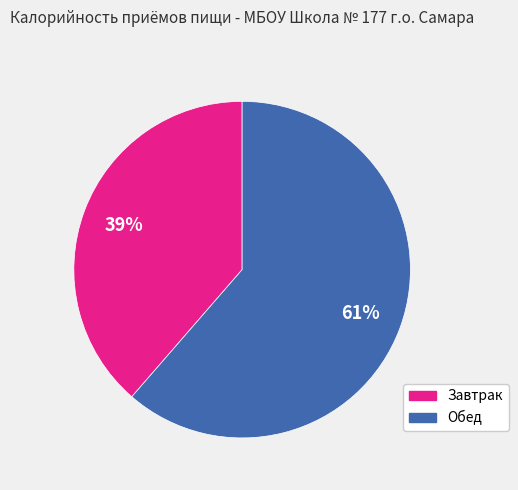

Which category accounts for the majority?

Обед